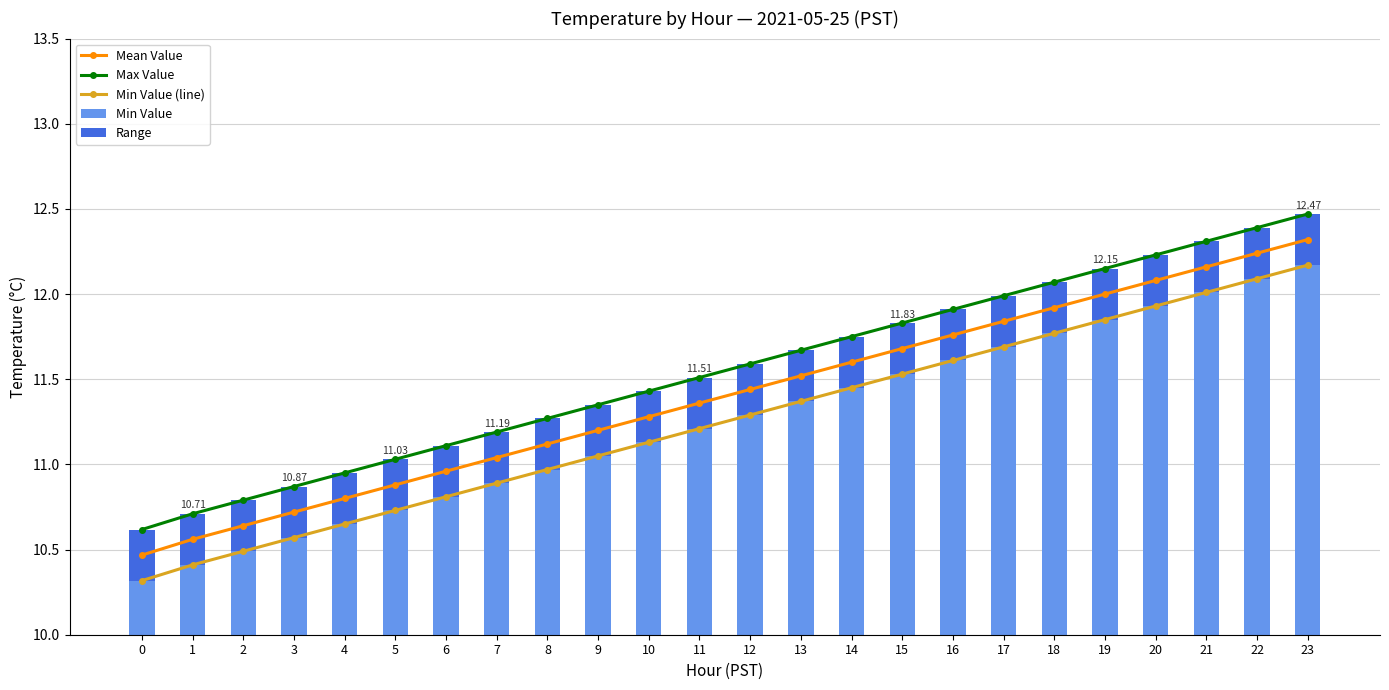

At which label does Min Value (line) first exceed 11?

9